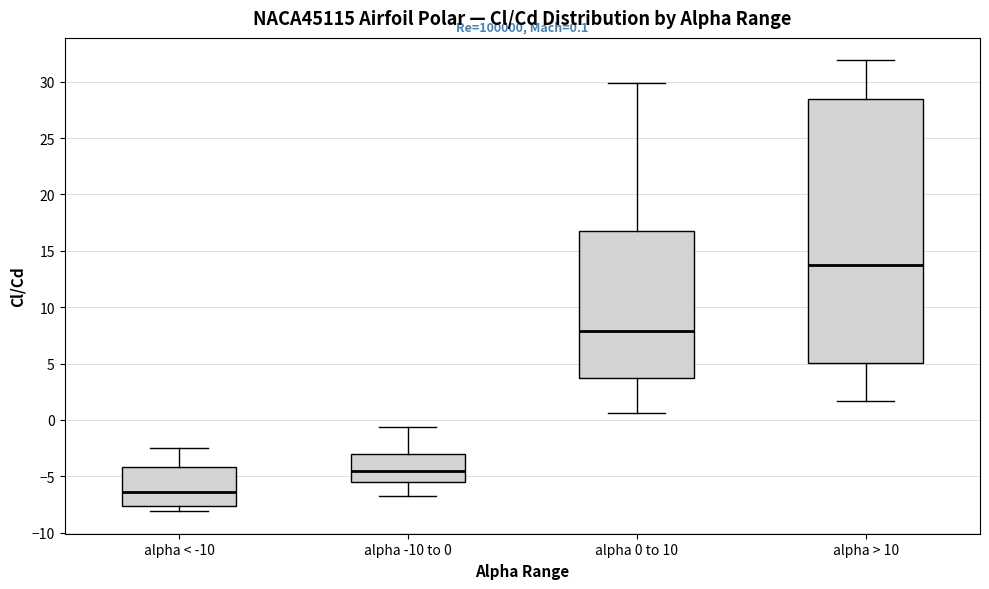

Comparing the boxes themselves (not the whiskers), which one is the tallest?

alpha > 10